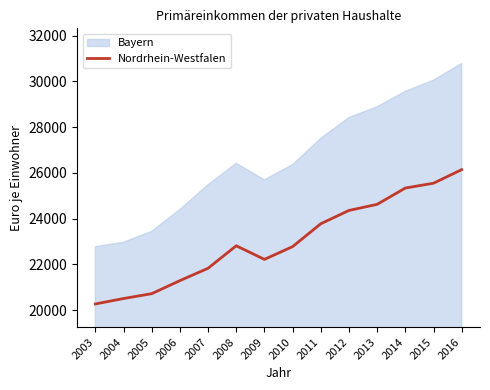

At which category does the chart reach its peak across all series?

2016